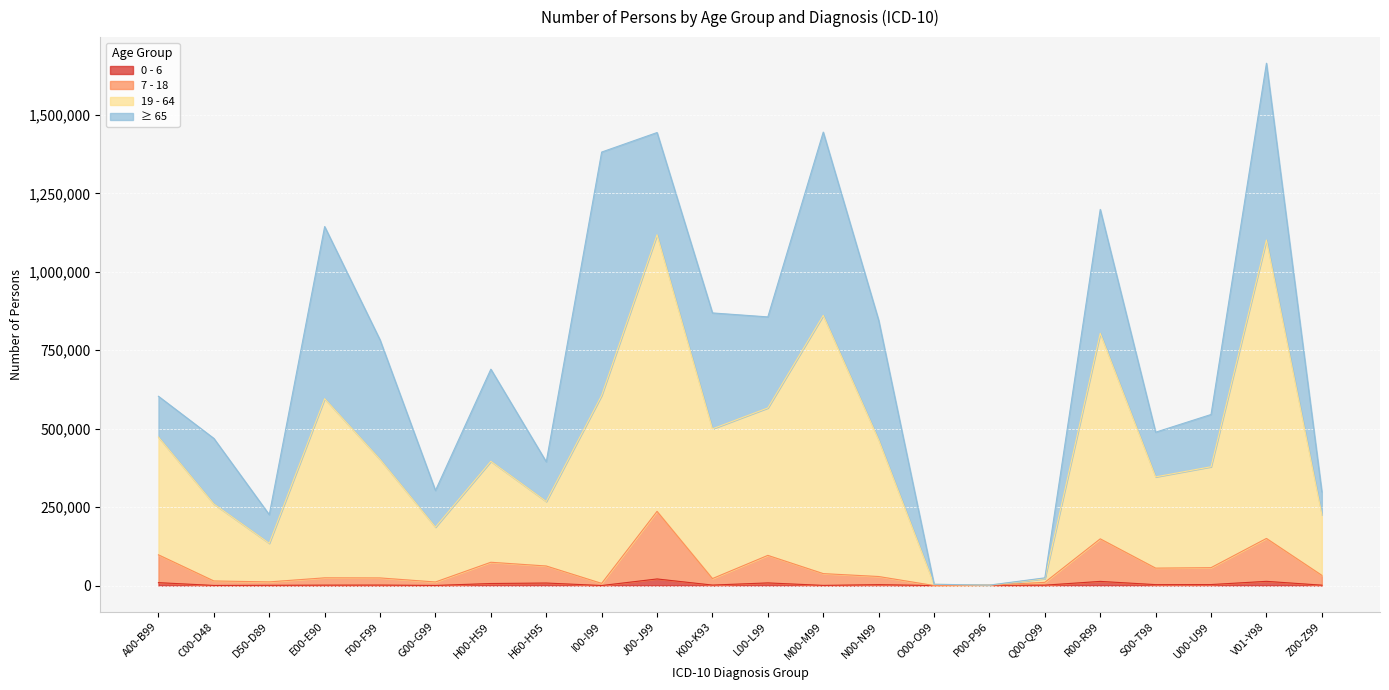

True or false: 19 - 64 and 0 - 6 cross at least once.

False